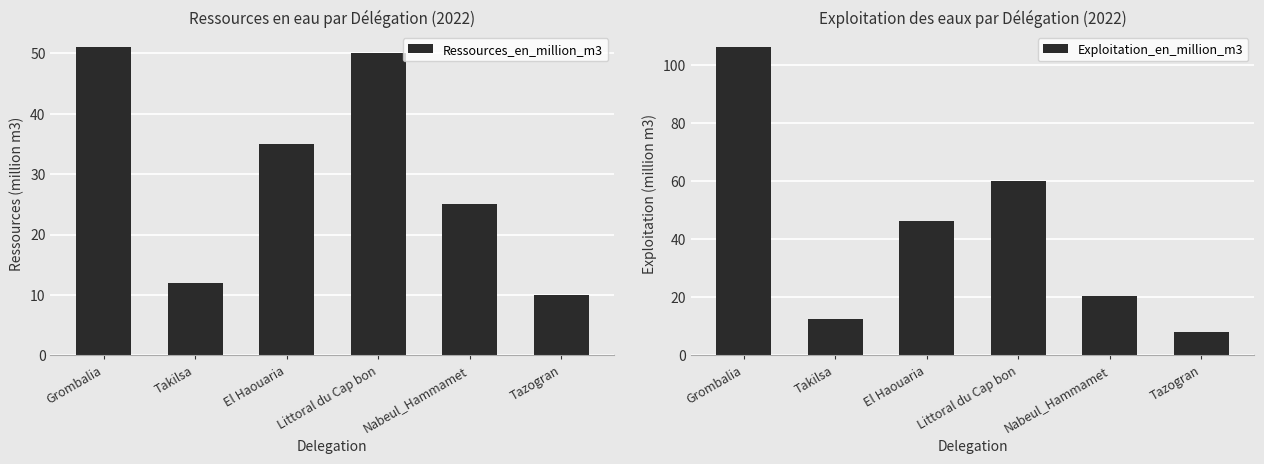

How many categories are shown in the chart?

6